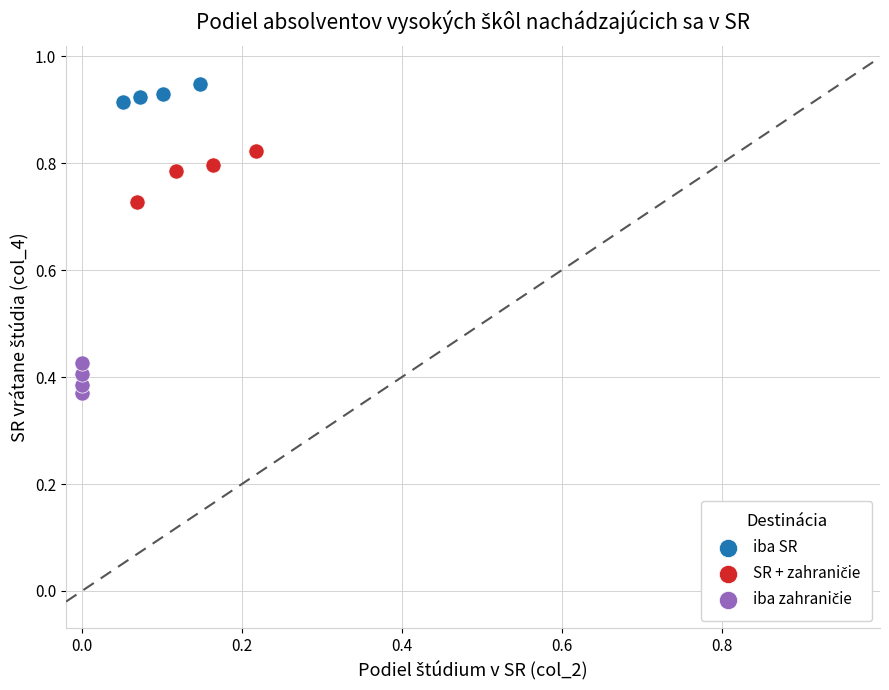

Which series contains the highest Y value?

iba SR